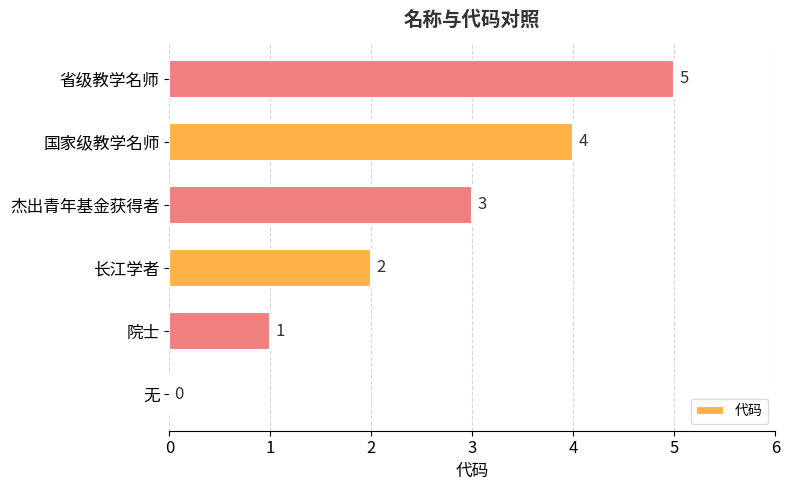

The value at 院士 is 1. True or false?

True